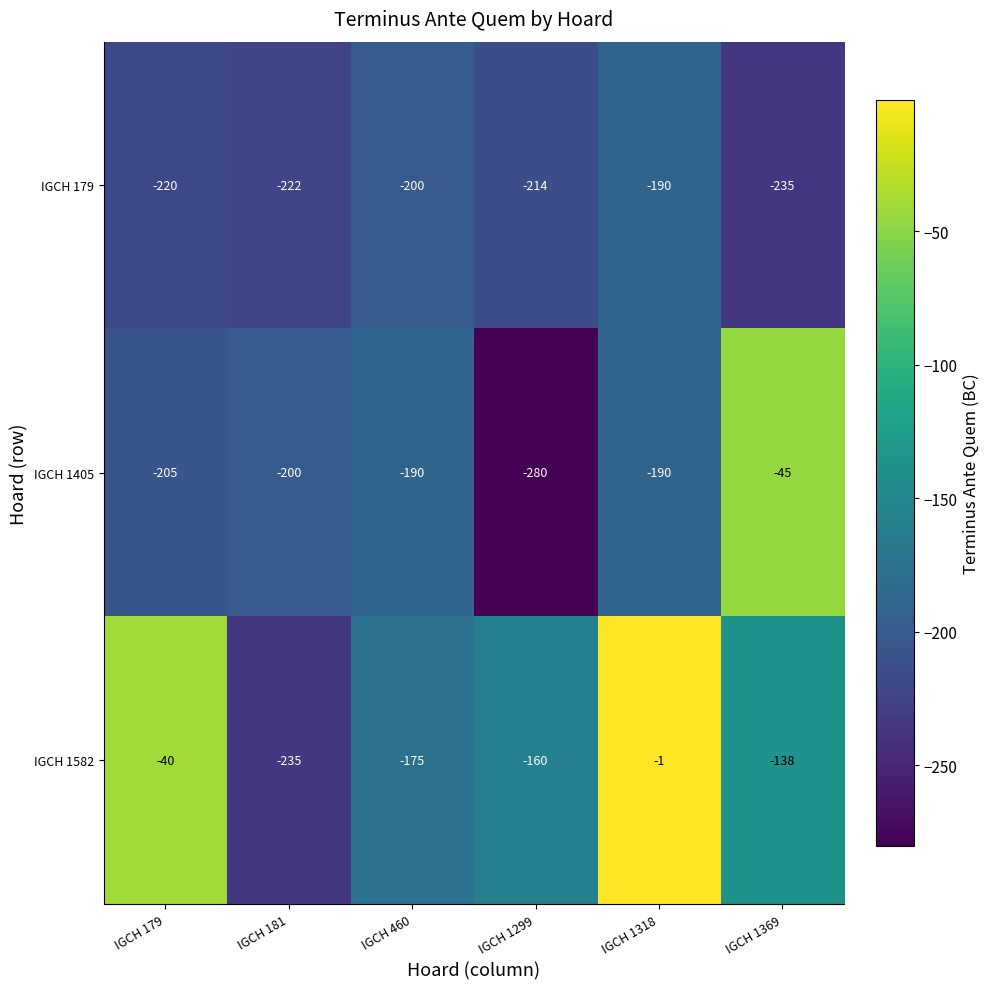

Rank the series at IGCH 1369 from lowest to highest value.

IGCH 179, IGCH 1582, IGCH 1405